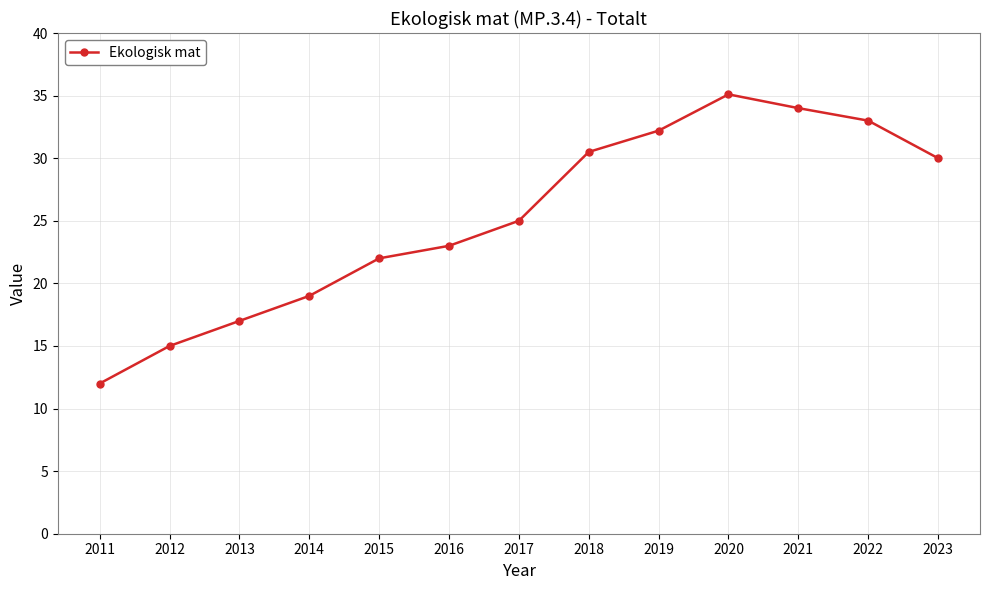

Reading left to right, extract all data points from this chart.

2011=12.0	2012=15.0	2013=17.0	2014=19.0	2015=22.0	2016=23.0	2017=25.0	2018=30.5	2019=32.2	2020=35.1	2021=34.0	2022=33.0	2023=30.0